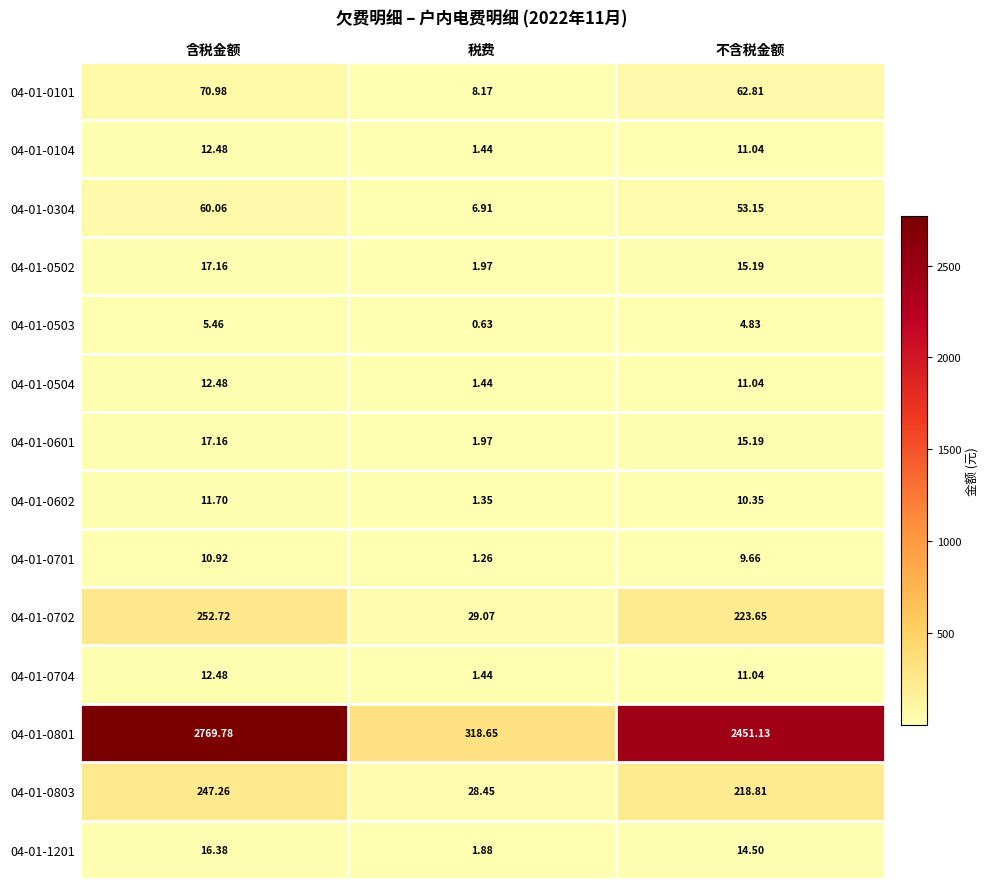

Where is 04-01-0702 nearest to the value 140?

不含税金额